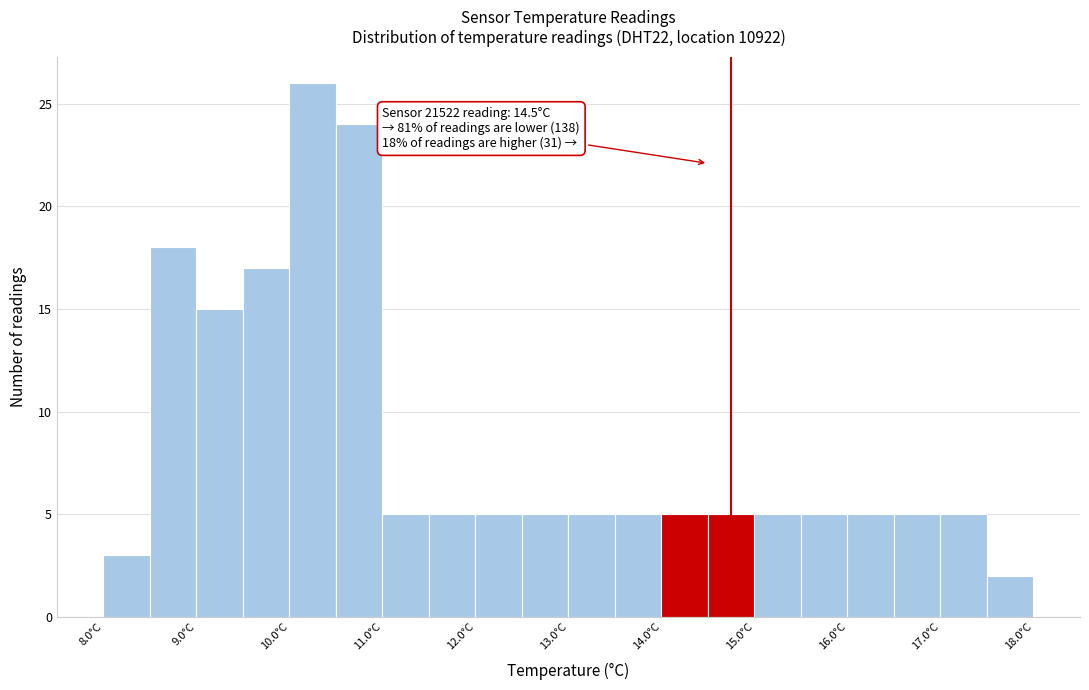

Which range on the x-axis has the tallest bar?

10.0 to 10.5